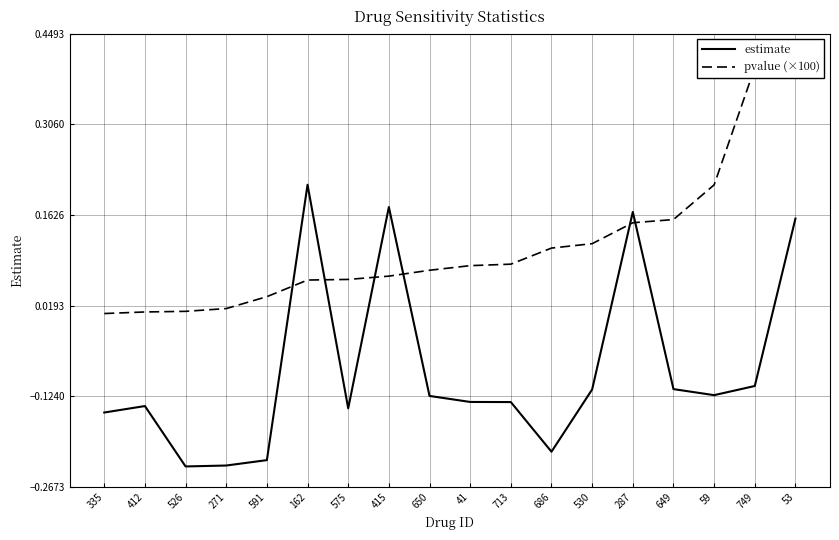

At 59, list the series in order from smallest to largest.

estimate, pvalue (×100)